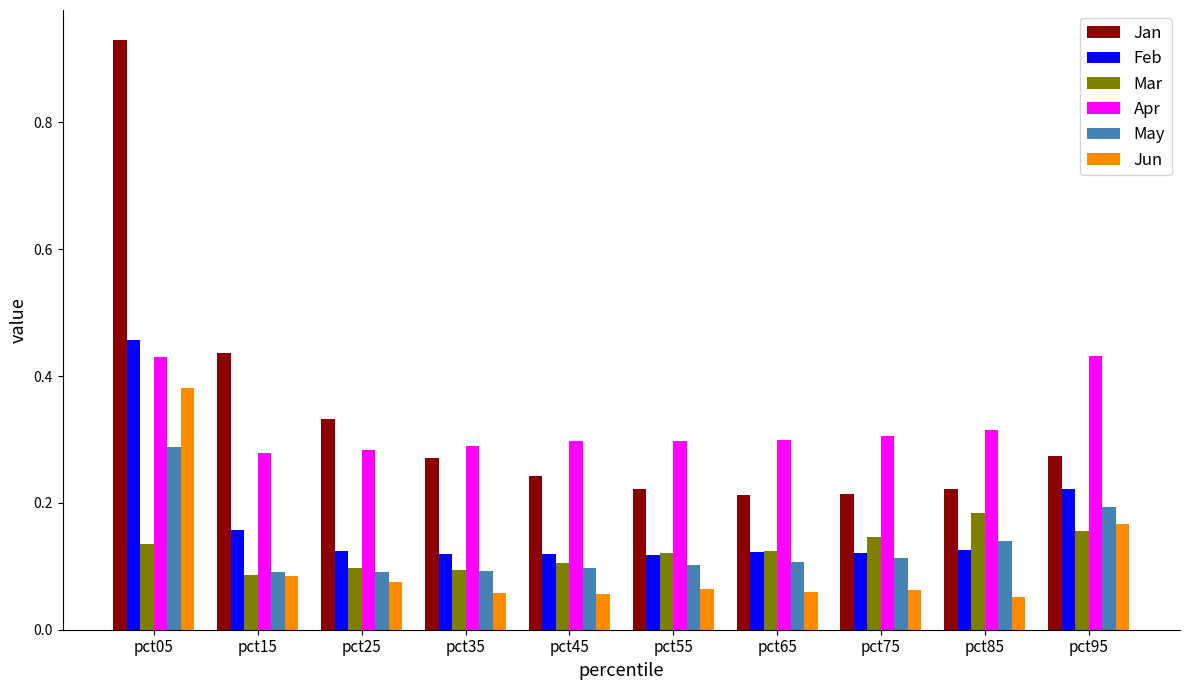

Is the value of Feb at pct05 greater than the value of May at pct55?

Yes